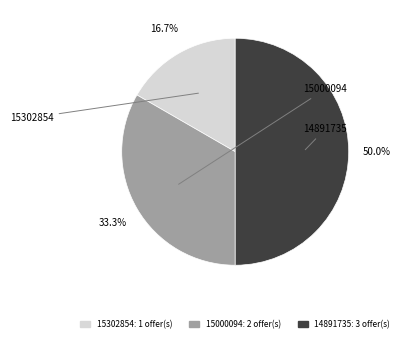

Does 15000094 represent more than half of the total?

No